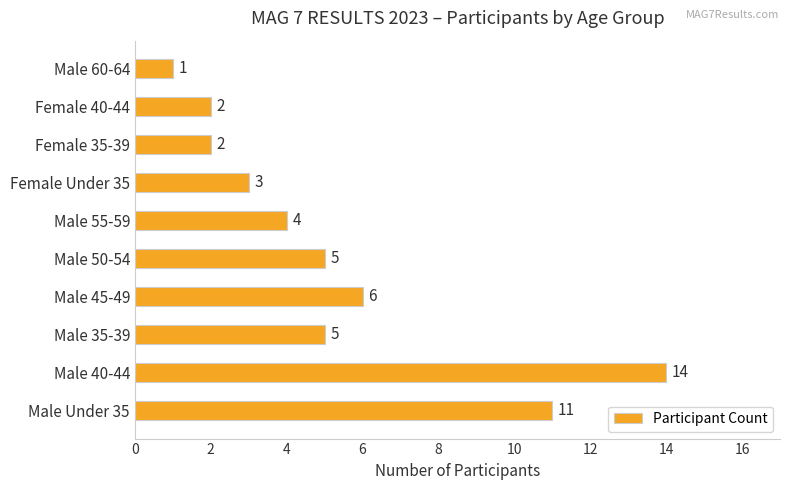

Reading bottom to top, extract all data points from this chart.

Male Under 35=11	Male 40-44=14	Male 35-39=5	Male 45-49=6	Male 50-54=5	Male 55-59=4	Female Under 35=3	Female 35-39=2	Female 40-44=2	Male 60-64=1